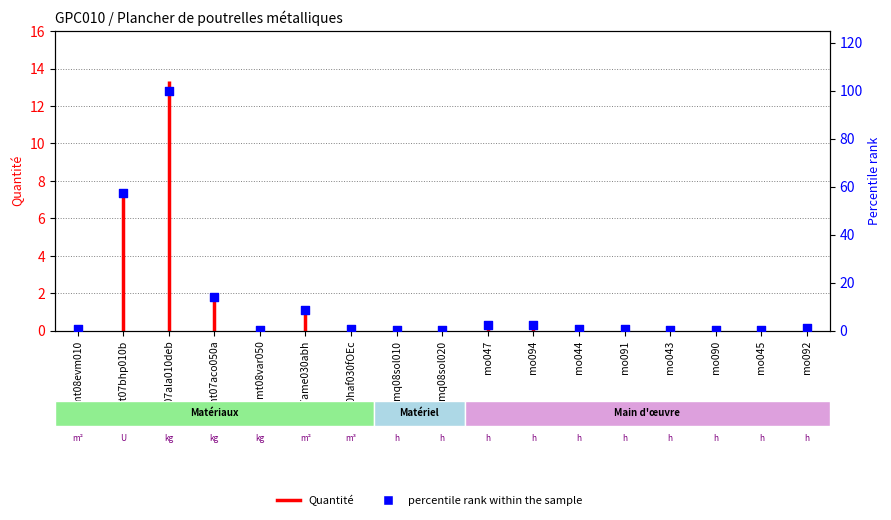

What is the change in value from mt07aco050a to mo044?

-13.2